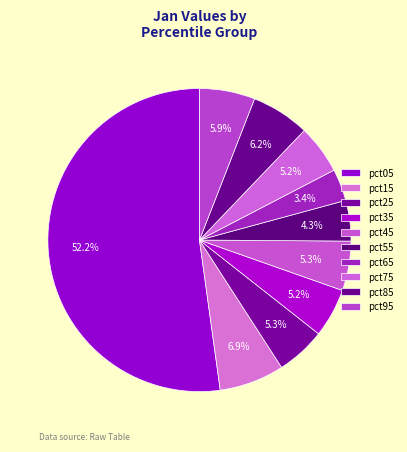

What percentage is the pct75 slice, to the nearest percent?

5%